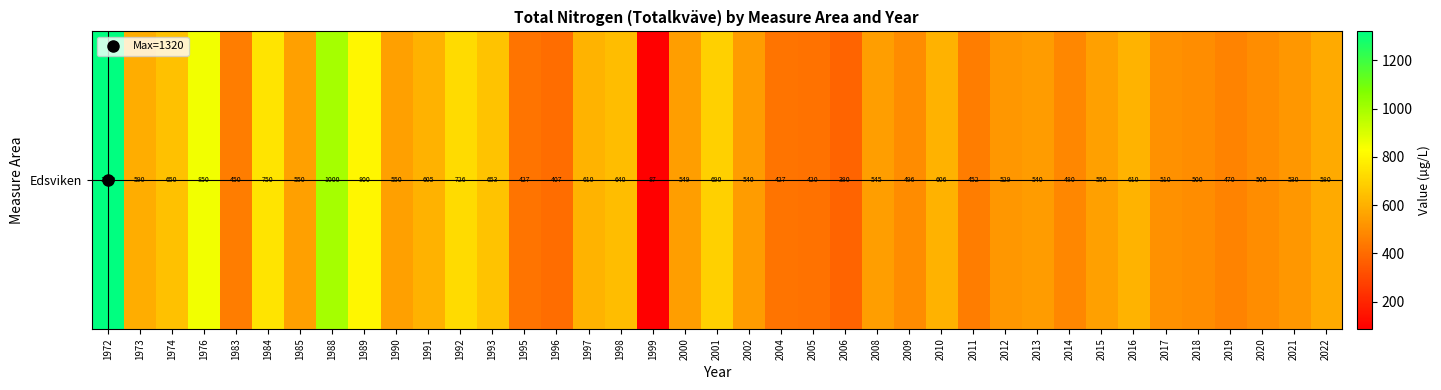

Where does the data first go above 549?

1972